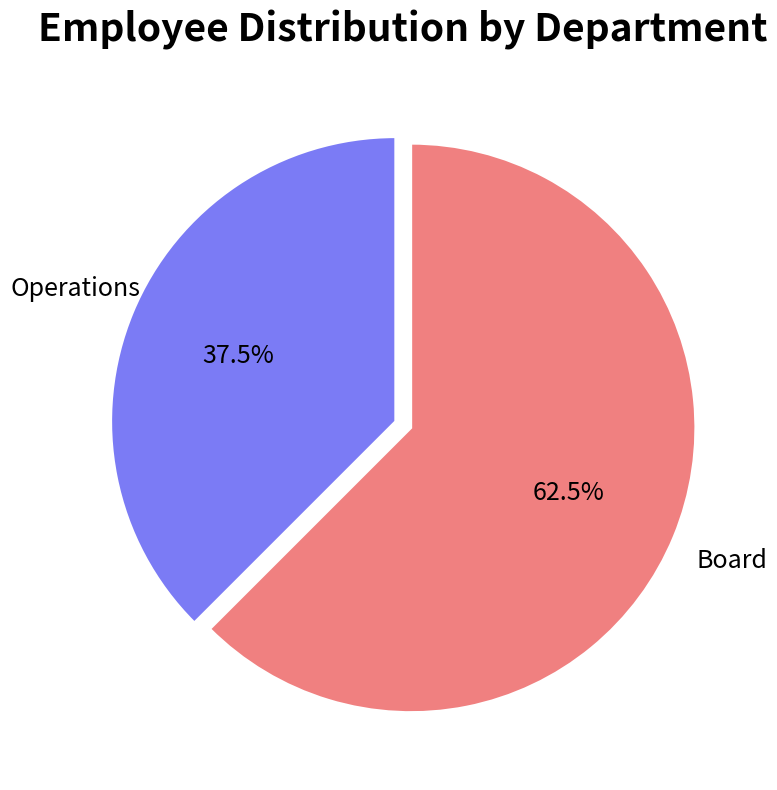

Is there a majority slice in this chart?

Yes